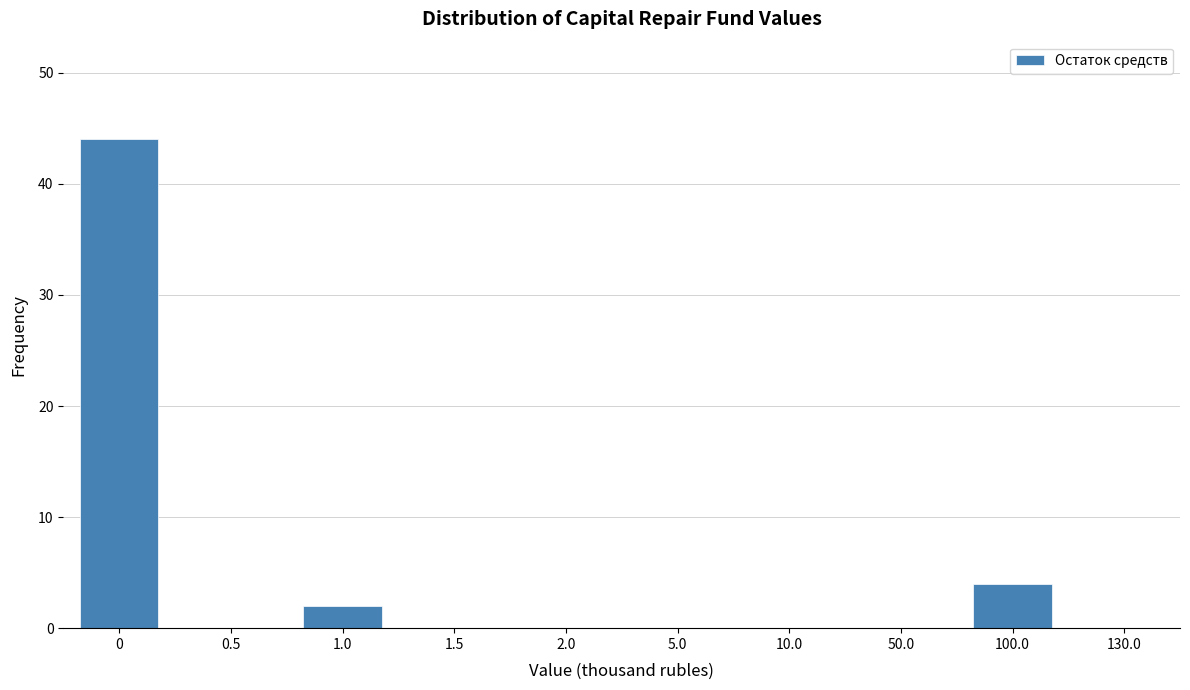

Reading left to right, list all the values displayed in this chart.

0=44	0.5=0	1.0=2	1.5=0	2.0=0	5.0=0	10.0=0	50.0=0	100.0=4	130.0=0